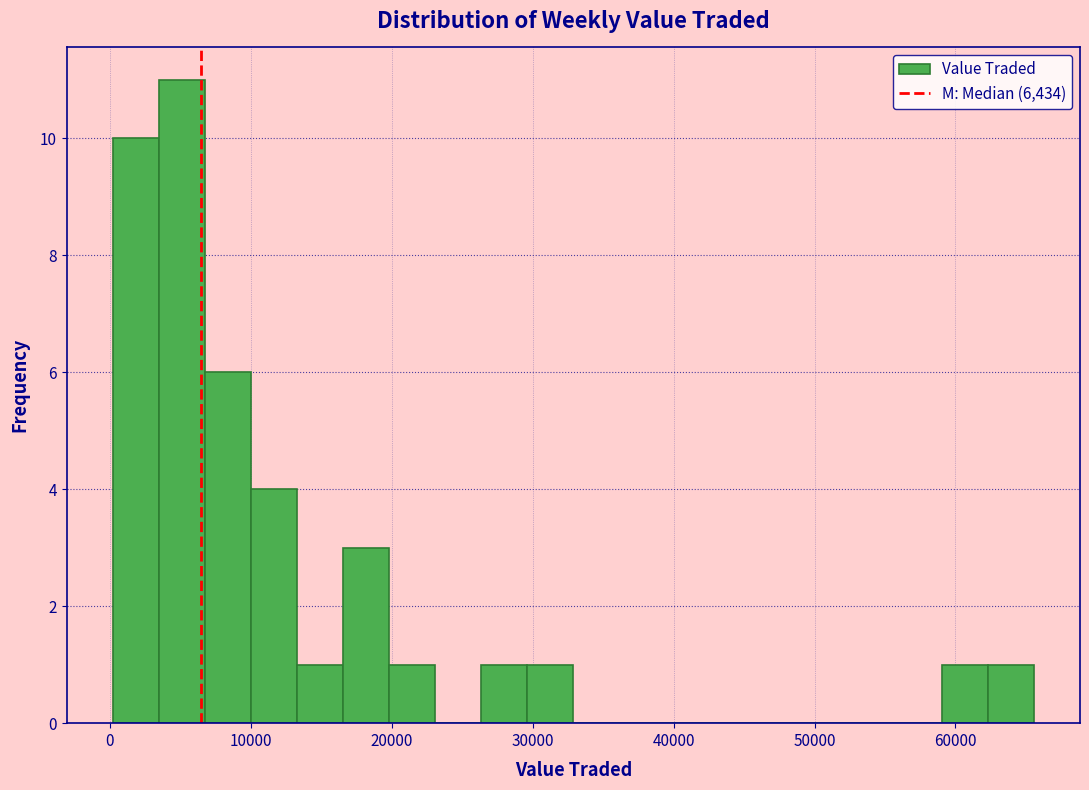

Read against the x-axis, roughly where is the centre of the tallest bar?

5000